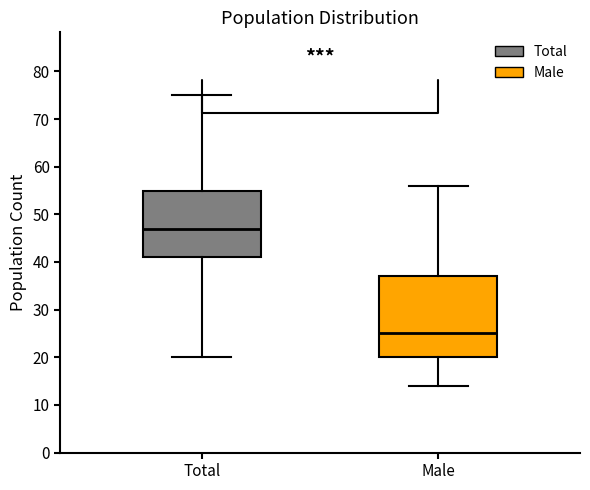

Reading left to right, transcribe this box plot: for each box, give where its median line is, the range the box spans, and where its two whiskers end, as read against the y-axis. The values are not printed on the chart, so give them approximately, as read against the axis.

Total: median 47, box 41 to 55, whiskers 20 to 75
Male: median 25, box 20 to 37, whiskers 14 to 56